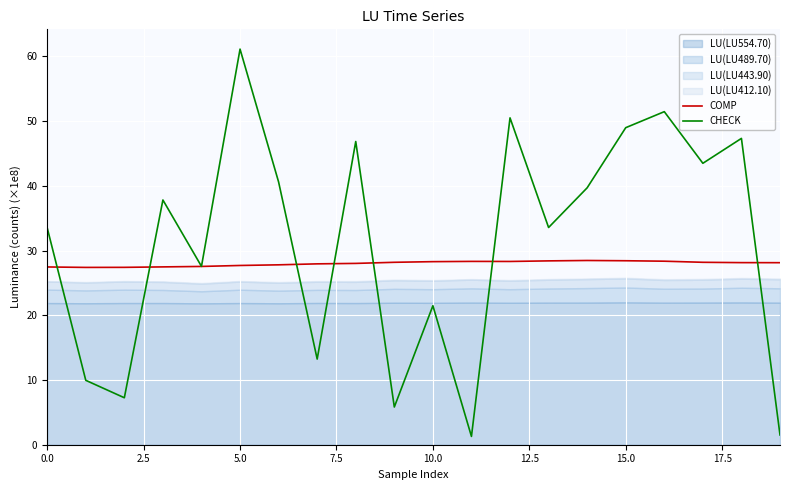

The value of CHECK at 5.0 is 37.7. True or false?

False